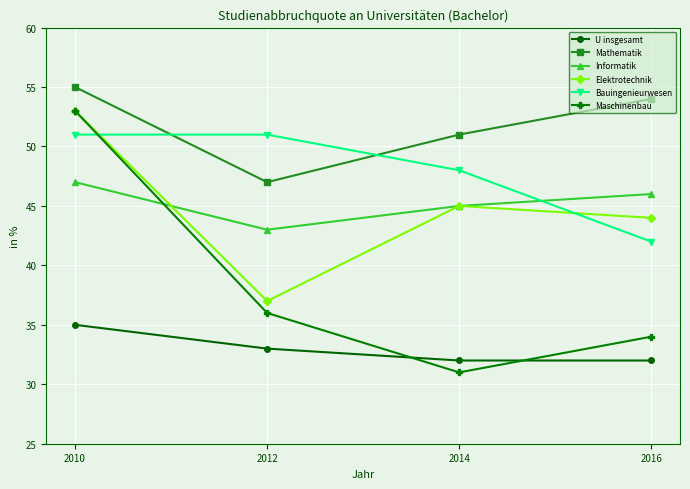

What is the sum of all U insgesamt values?

132